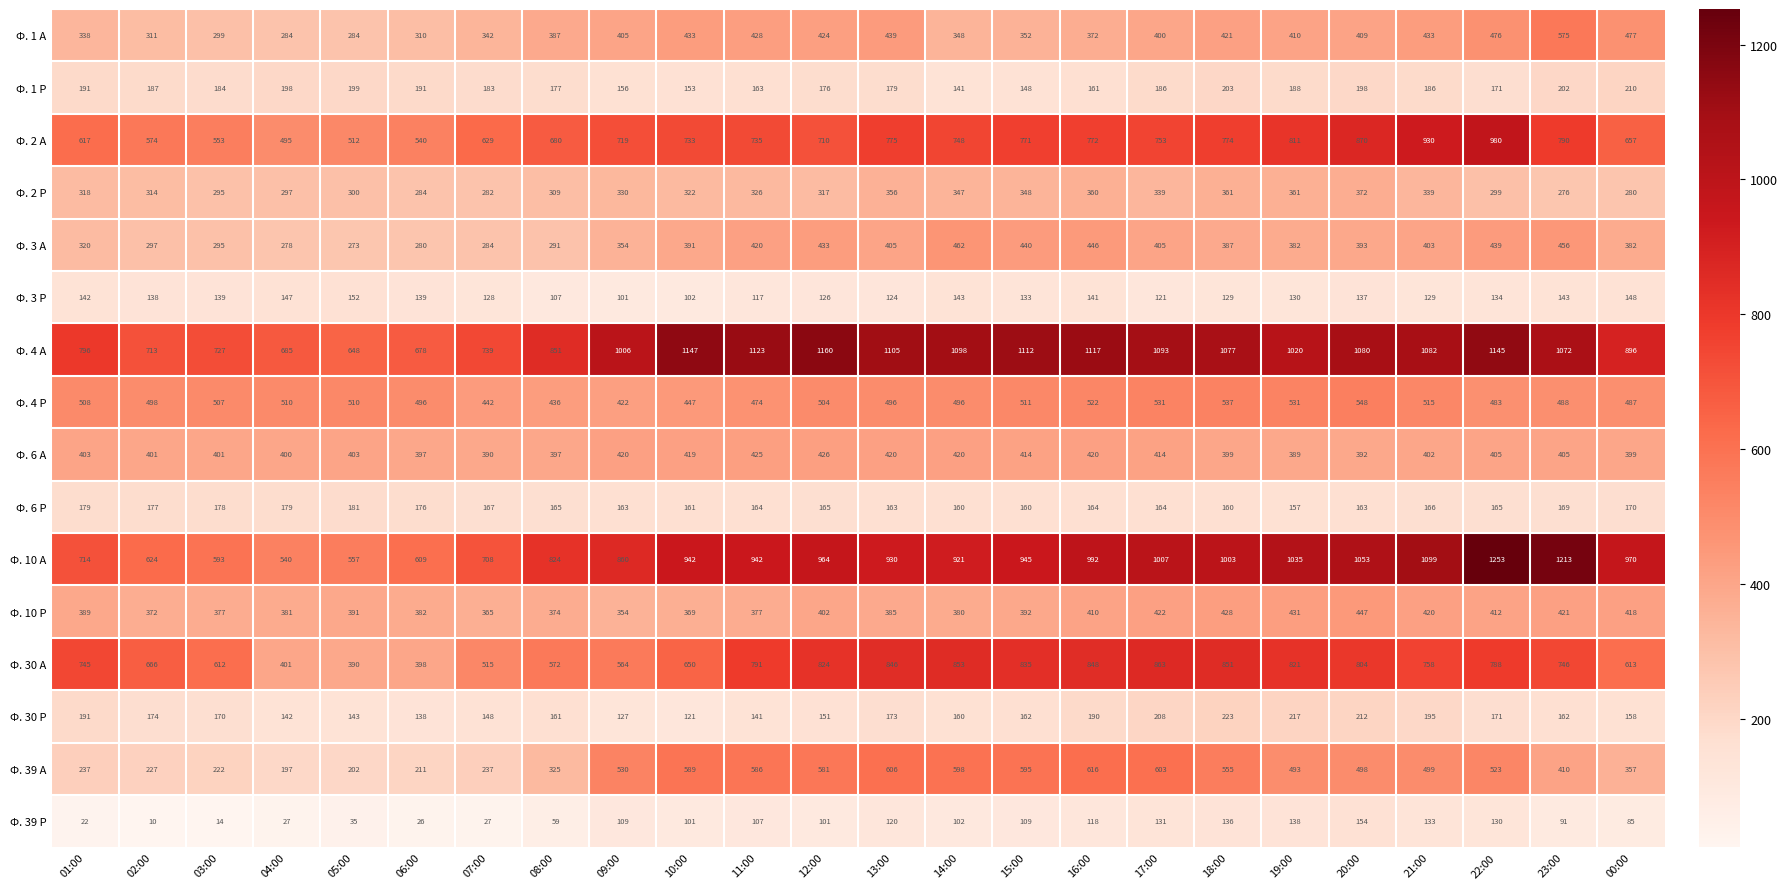

Which series has the largest total across all categories?

Ф. 4 А